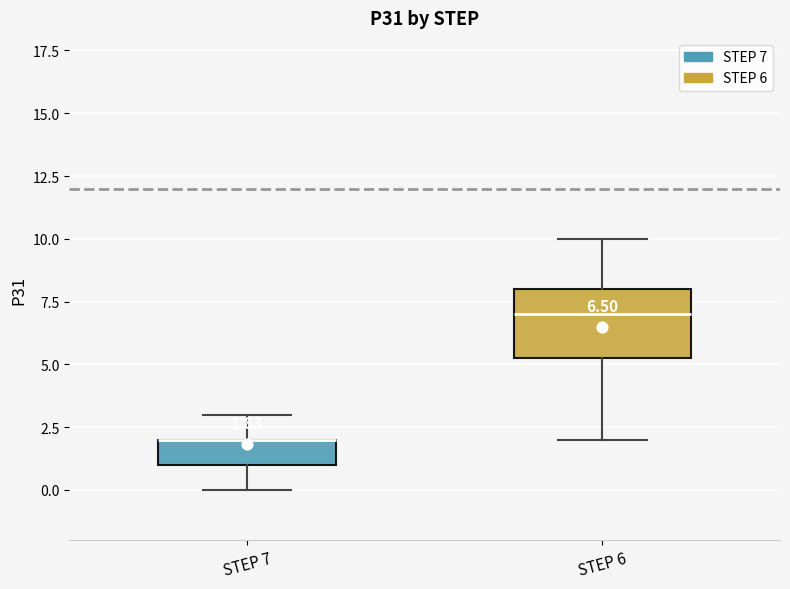

Which box is the tallest, from its lower edge to its upper edge?

STEP 6